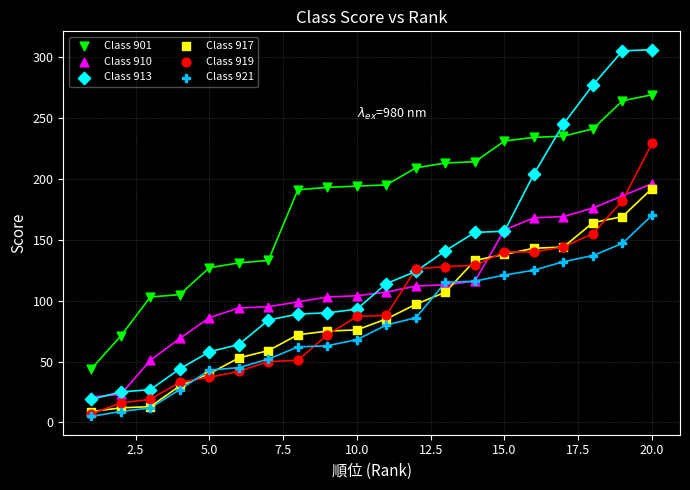

What are all the series names shown in the legend?

Class 901, Class 910, Class 913, Class 917, Class 919, Class 921